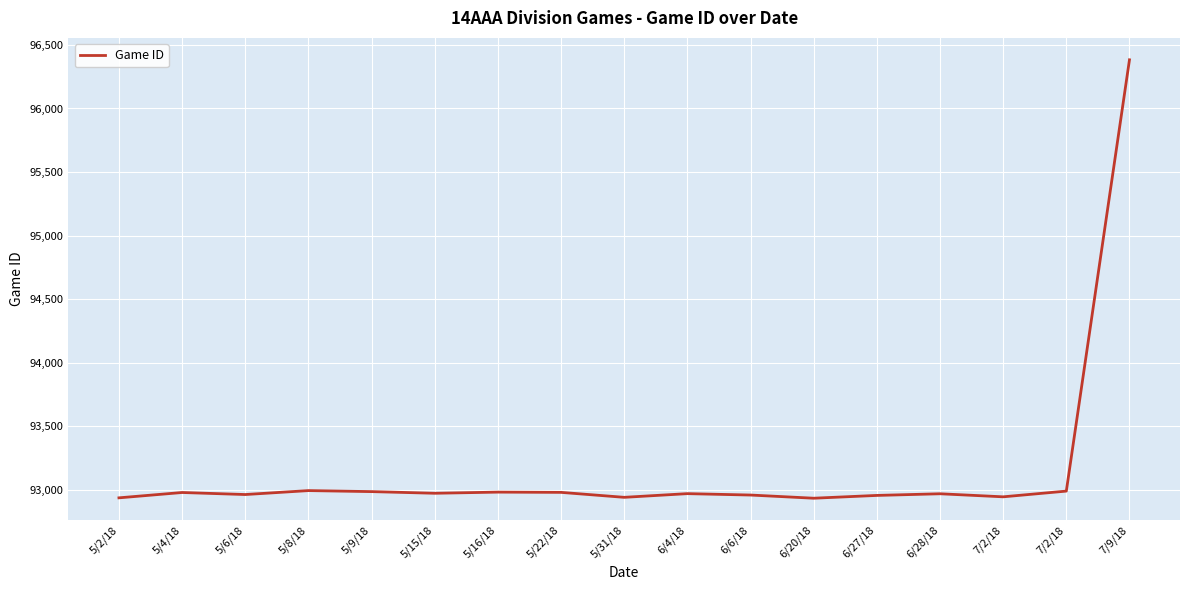

What is the value of the 10th point from the left?

92969